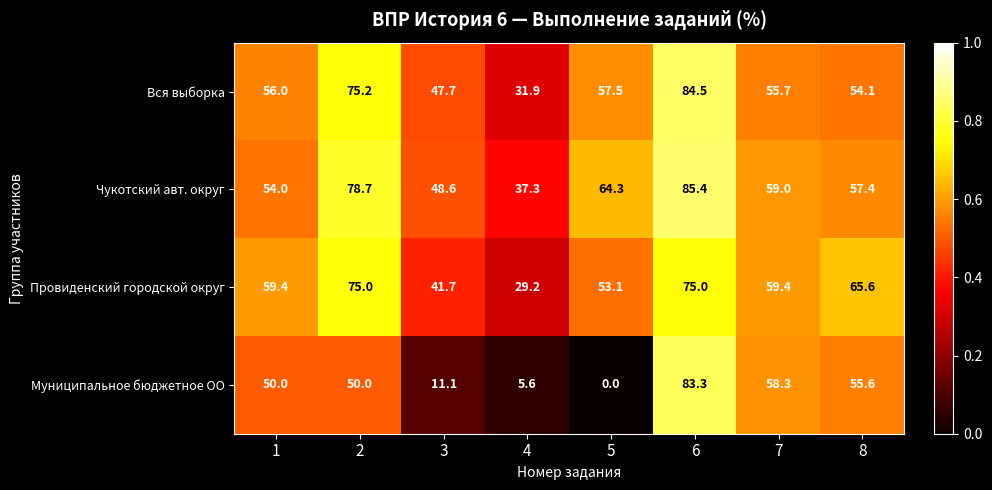

What is the average value of the Провиденский городской округ series?

57.3